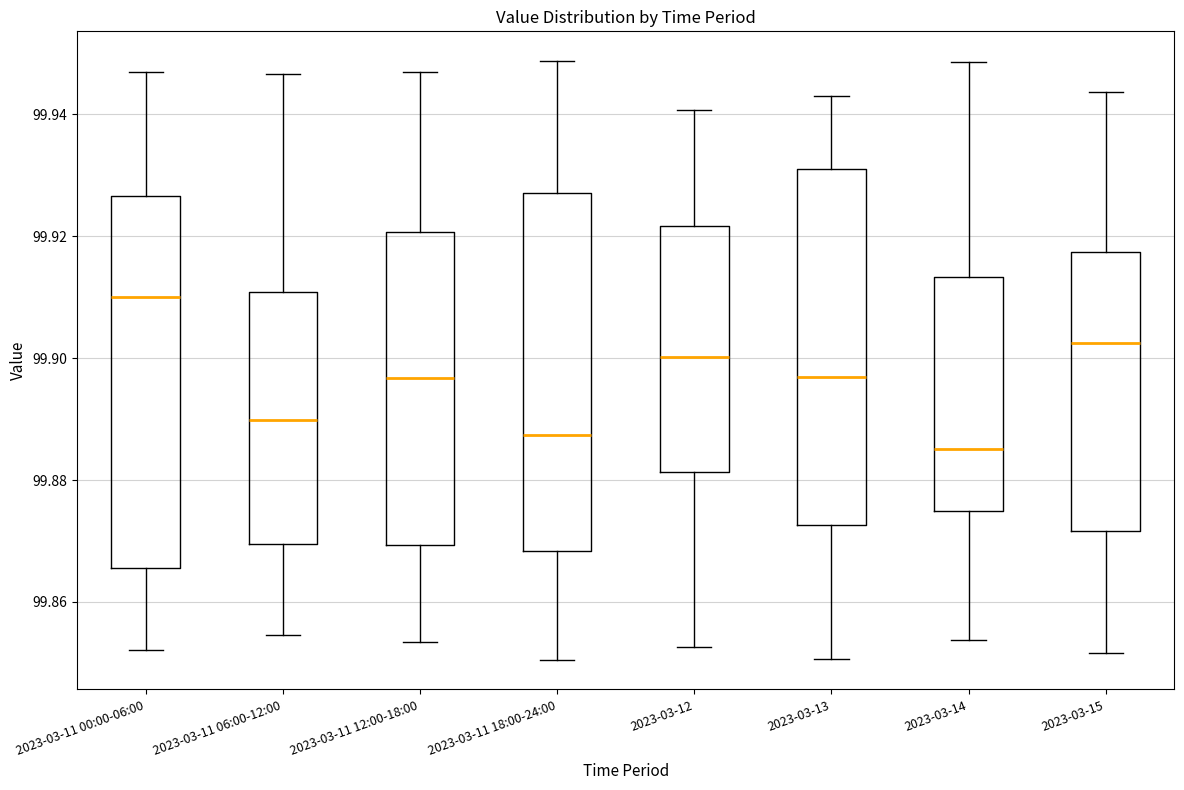

Which box's median line is the highest?

2023-03-11 00:00-06:00